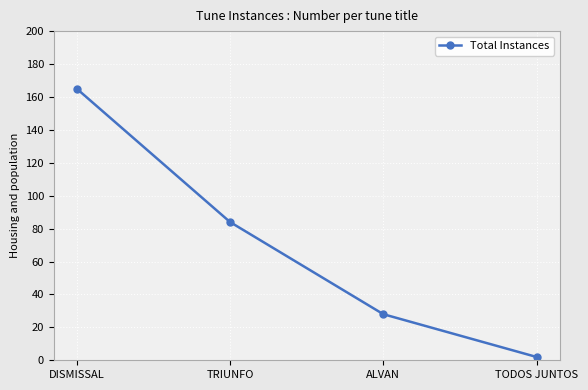

What is the approximate value at ALVAN?

28